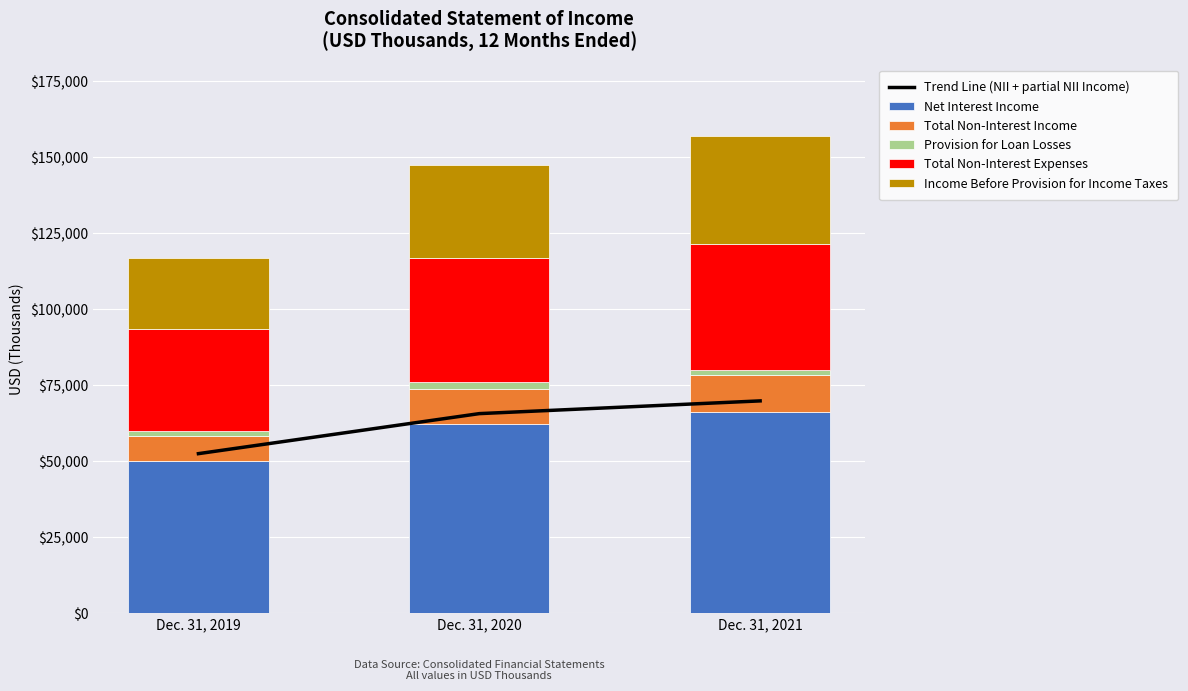

Rank the categories by Provision for Loan Losses value from lowest to highest.

Dec. 31, 2021, Dec. 31, 2019, Dec. 31, 2020